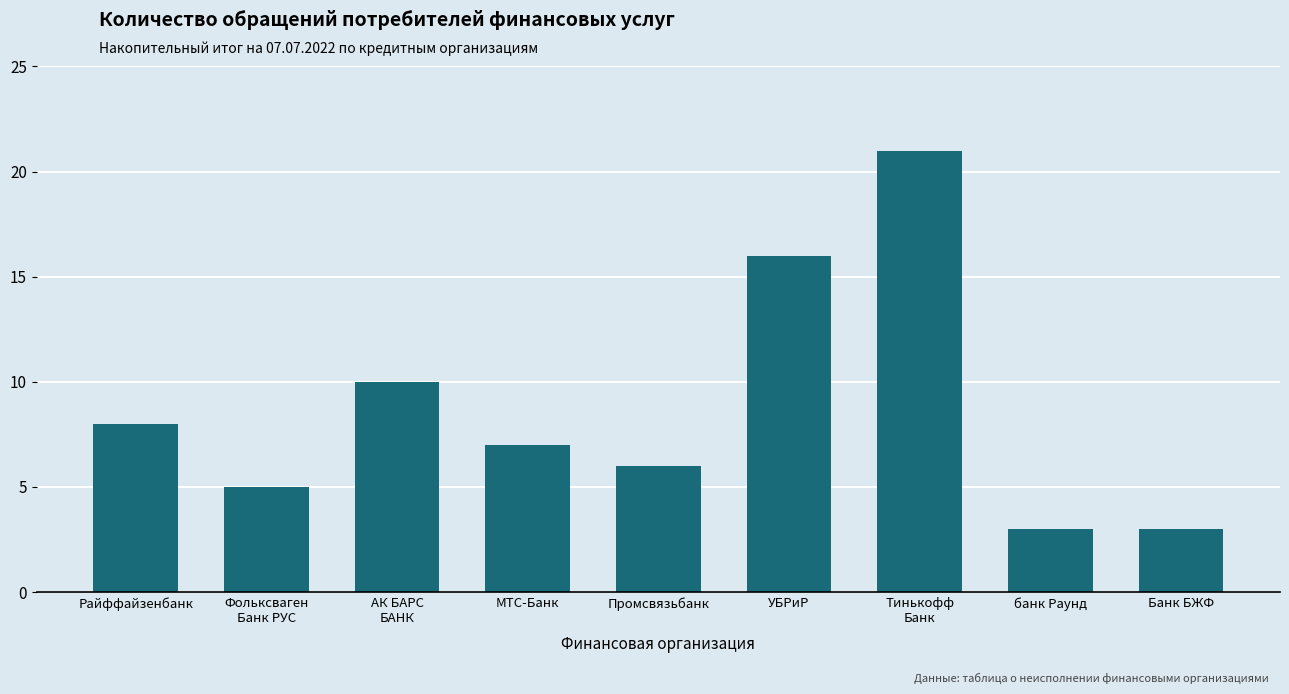

What position from the left is МТС-Банк?

4